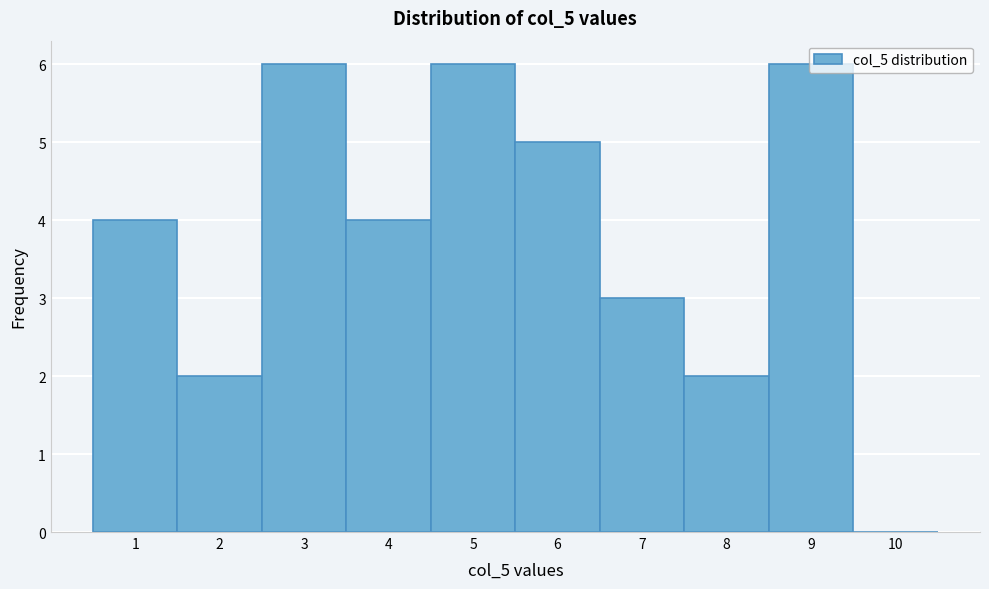

Reading left to right, transcribe this chart: for each bar, give the range it covers on the x-axis and its height. The values are not printed on the chart, so give them approximately, as read against the axis.

0.5 to 1.5: 4
1.5 to 2.5: 2
2.5 to 3.5: 6
3.5 to 4.5: 4
4.5 to 5.5: 6
5.5 to 6.5: 5
6.5 to 7.5: 3
7.5 to 8.5: 2
8.5 to 9.5: 6
9.5 to 10.5: 0